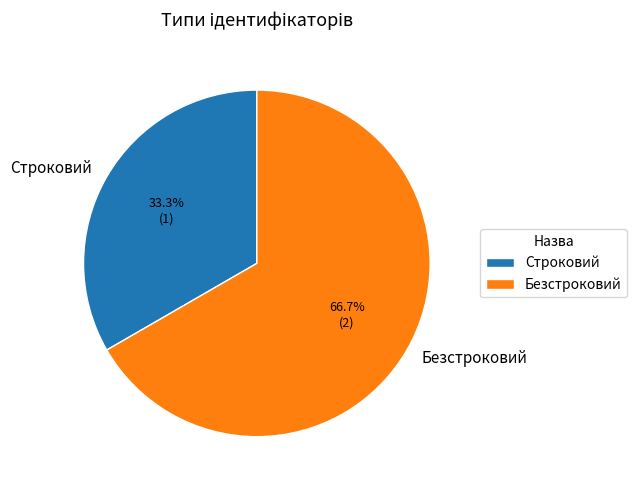

What is the ratio of the value at Безстроковий to the value at Строковий?

2.0